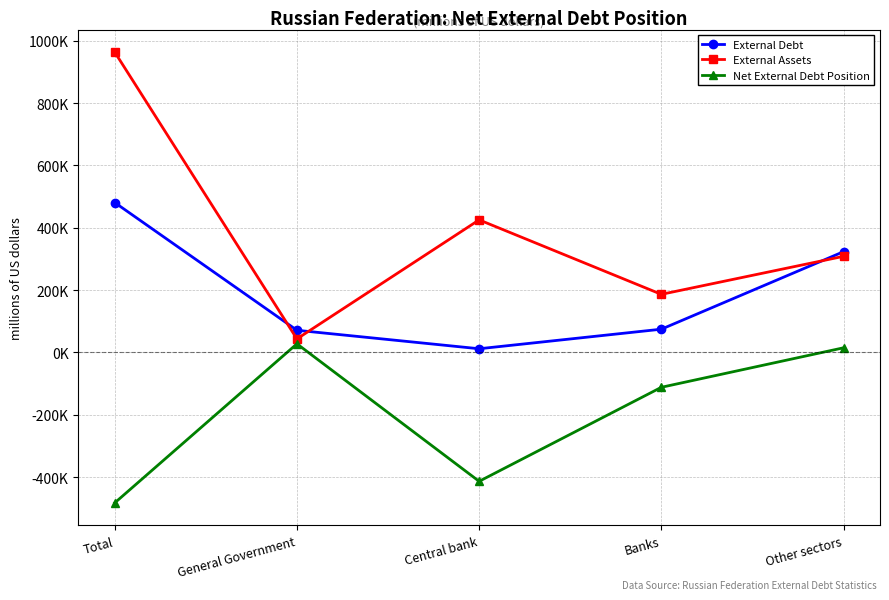

What are all the series names shown in the legend?

External Debt, External Assets, Net External Debt Position